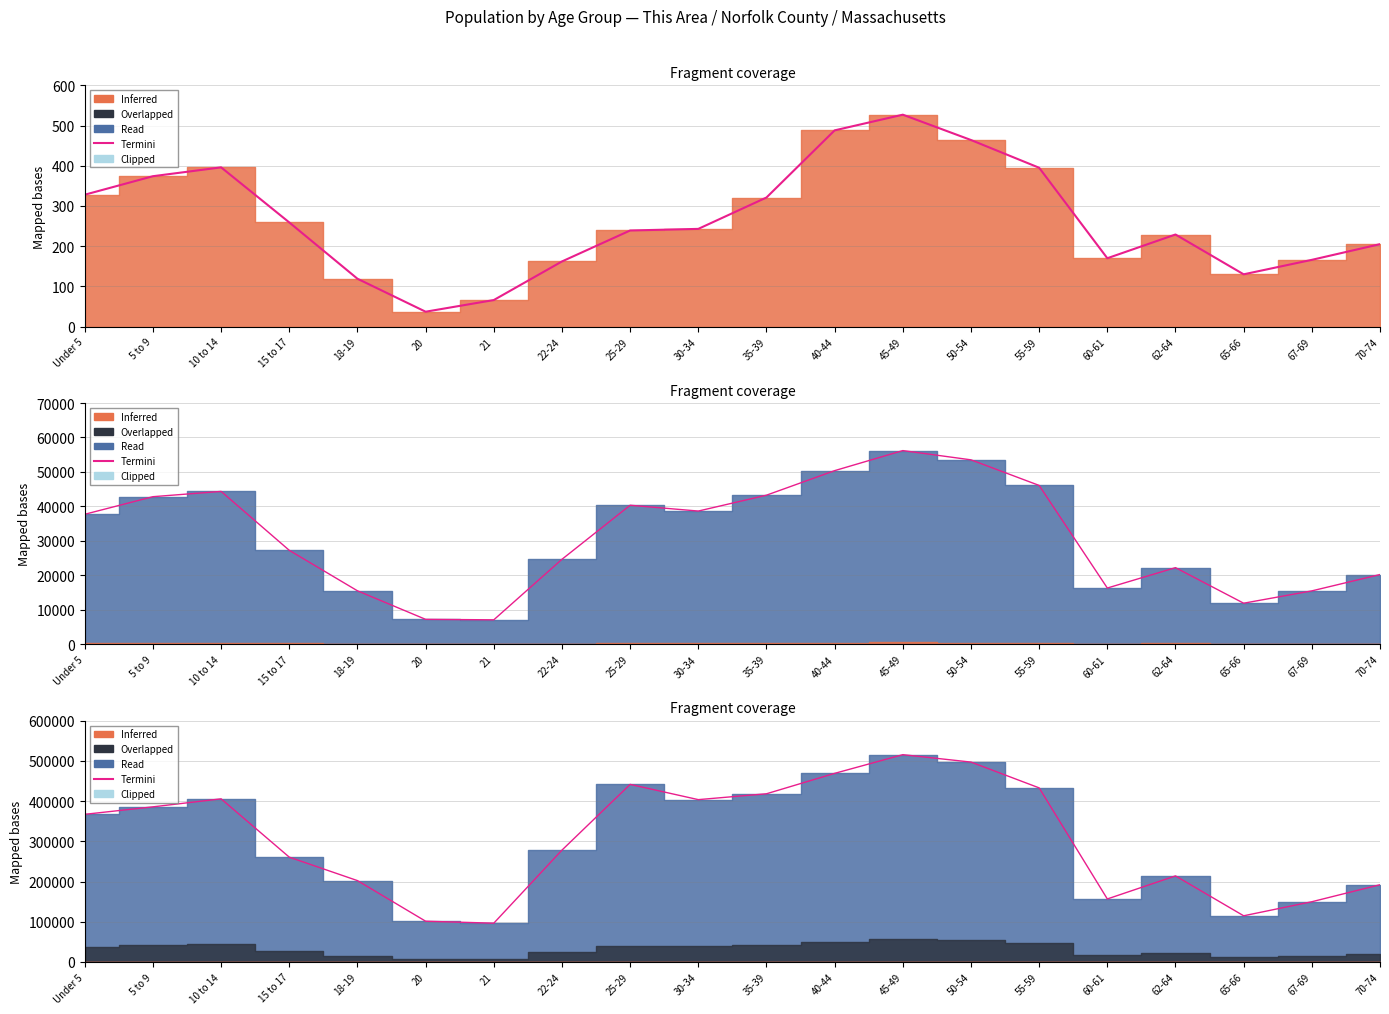

What position from the right is 50-54?

7